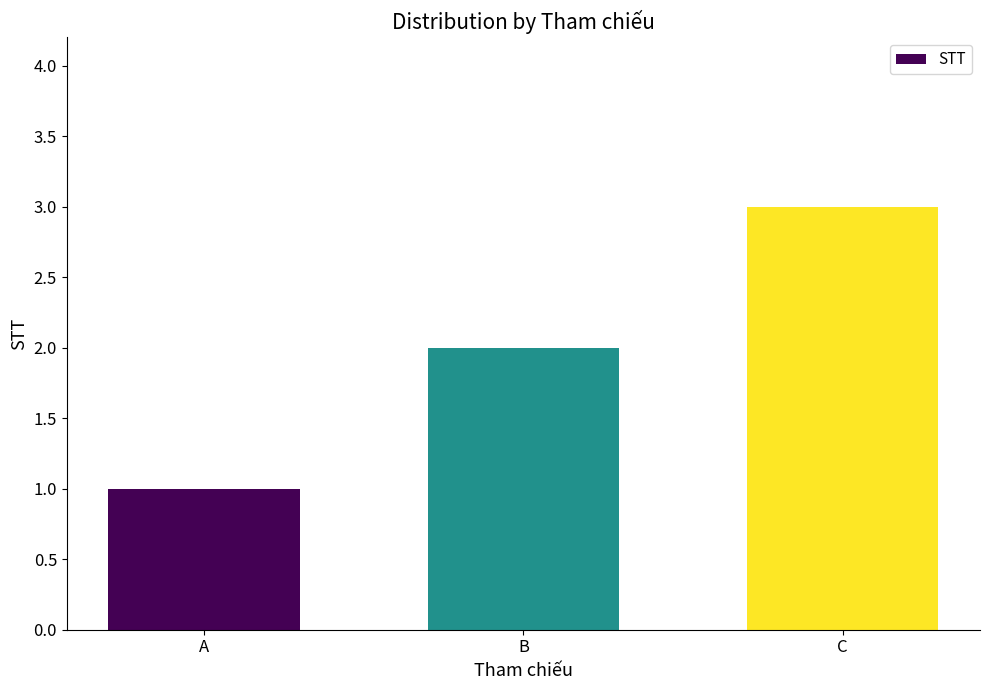

Reading left to right, what are all the values shown in this chart?

A=1	B=2	C=3